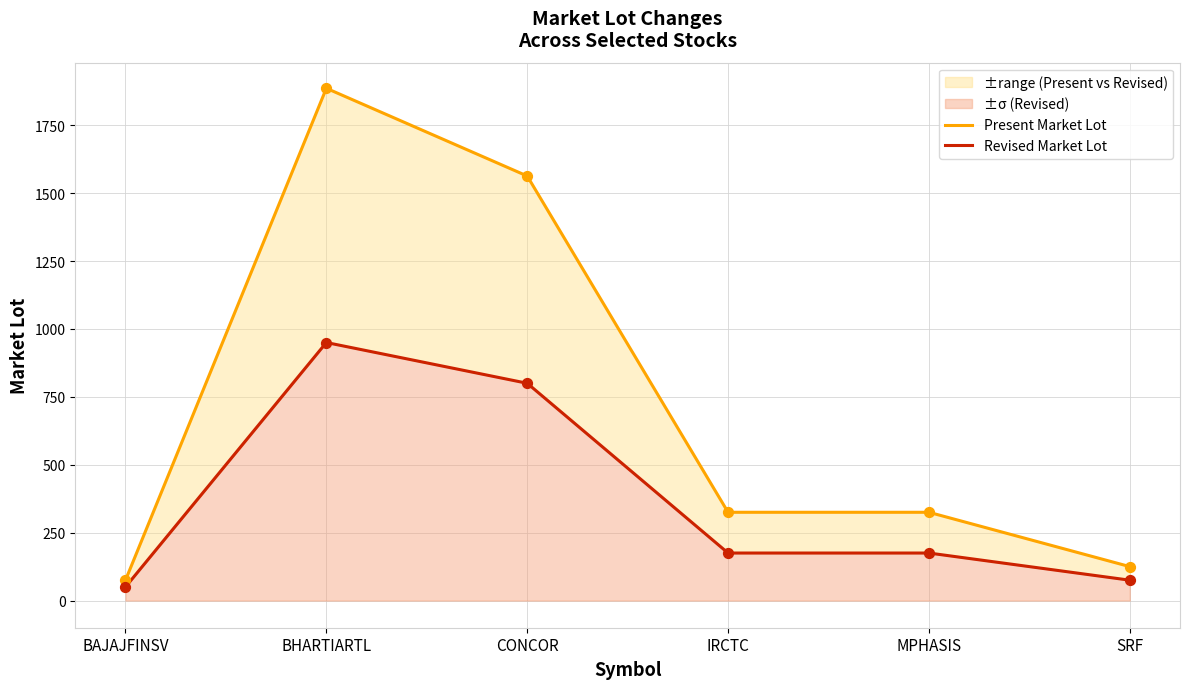

What are all the series names shown in the legend?

Present Market Lot, Revised Market Lot